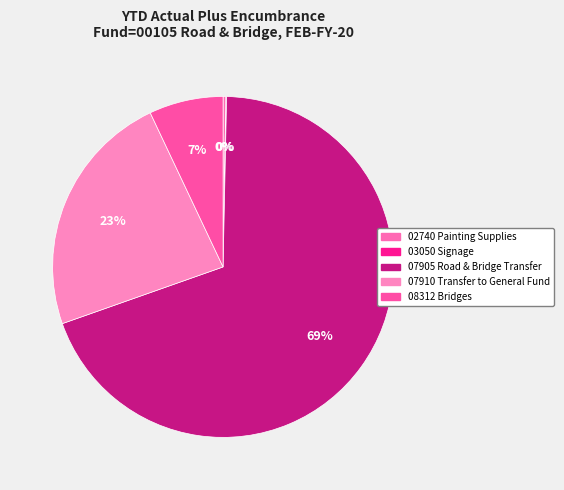

To the nearest percent, what is the combined percentage of 03050 Signage and 08312 Bridges?

7%